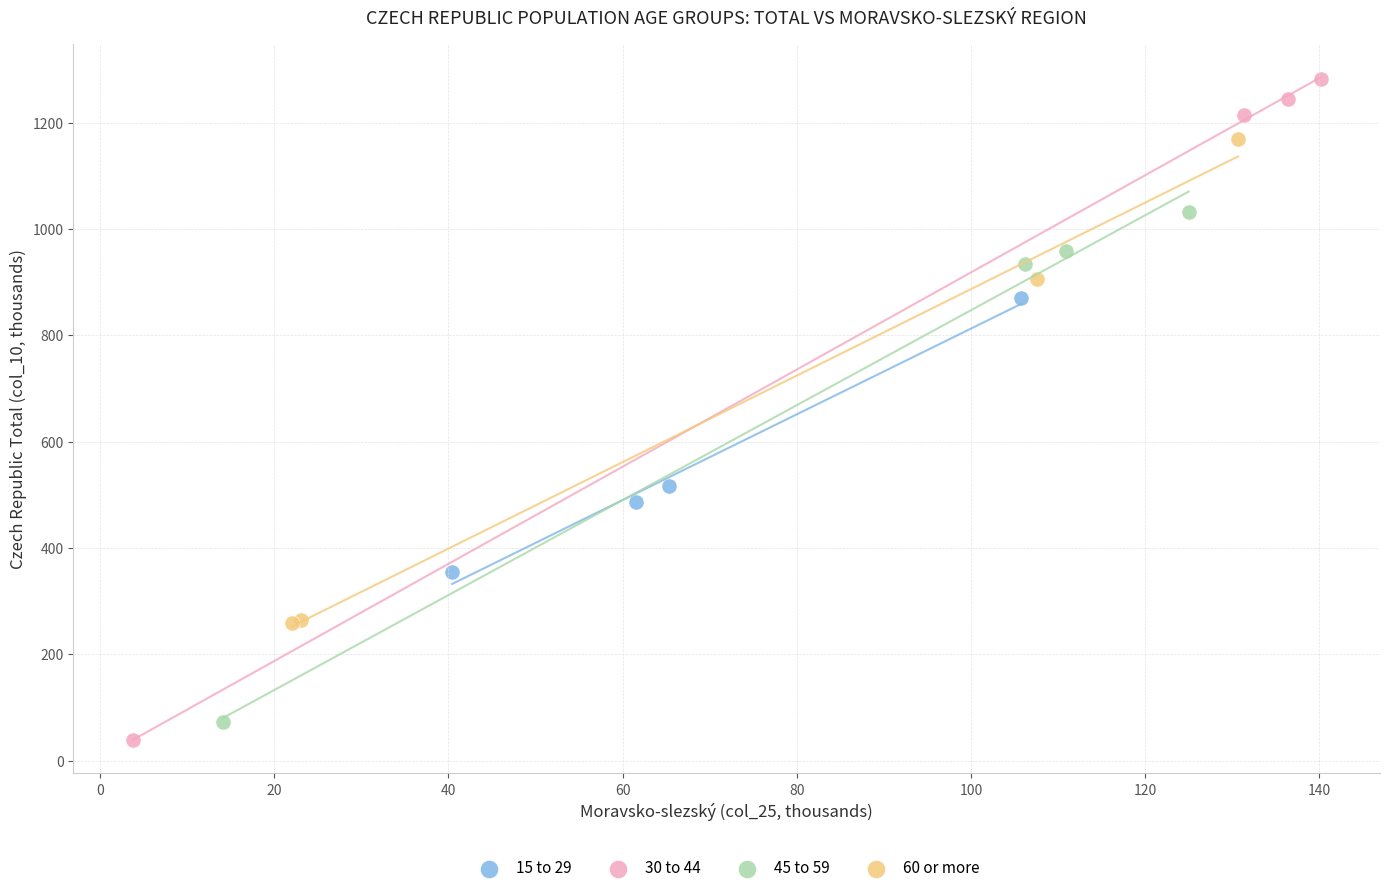

Which series has the largest Y range (max minus min)?

30 to 44